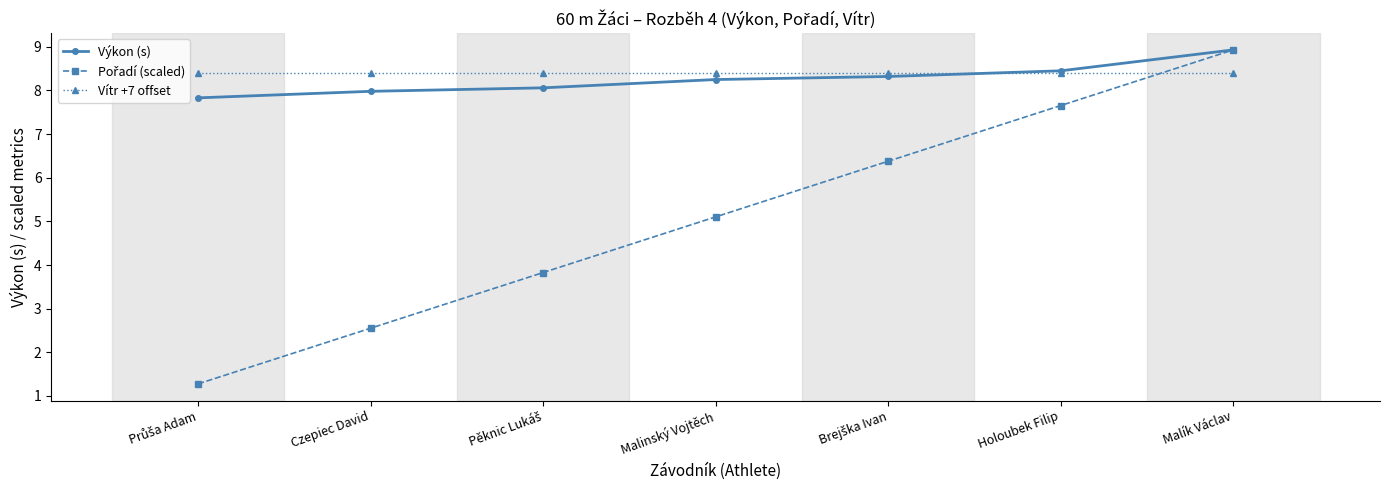

What is the label of the 4th point from the right?

Malinský Vojtěch